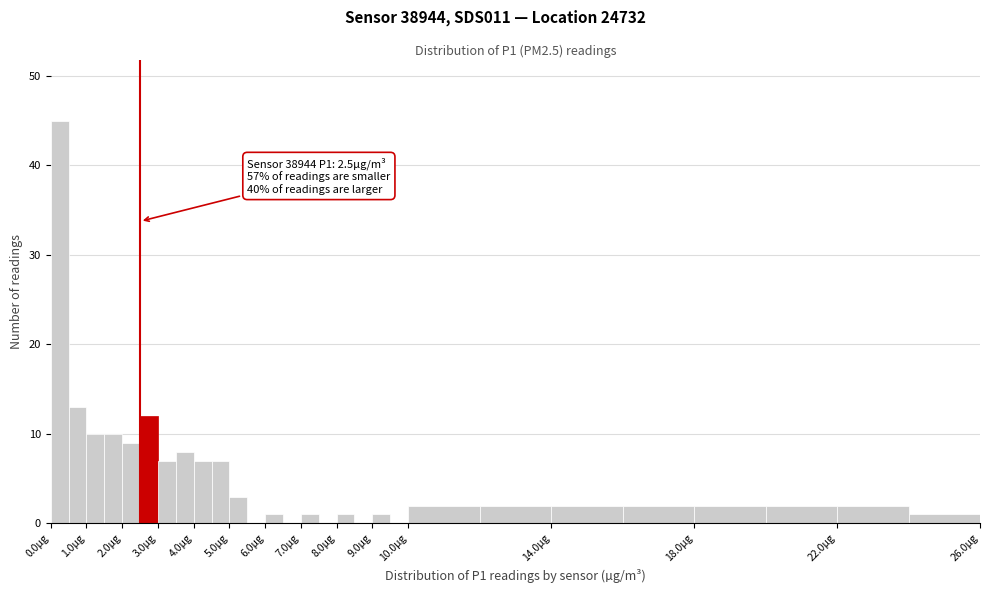

Which range on the x-axis has the tallest bar?

0.0 to 0.5